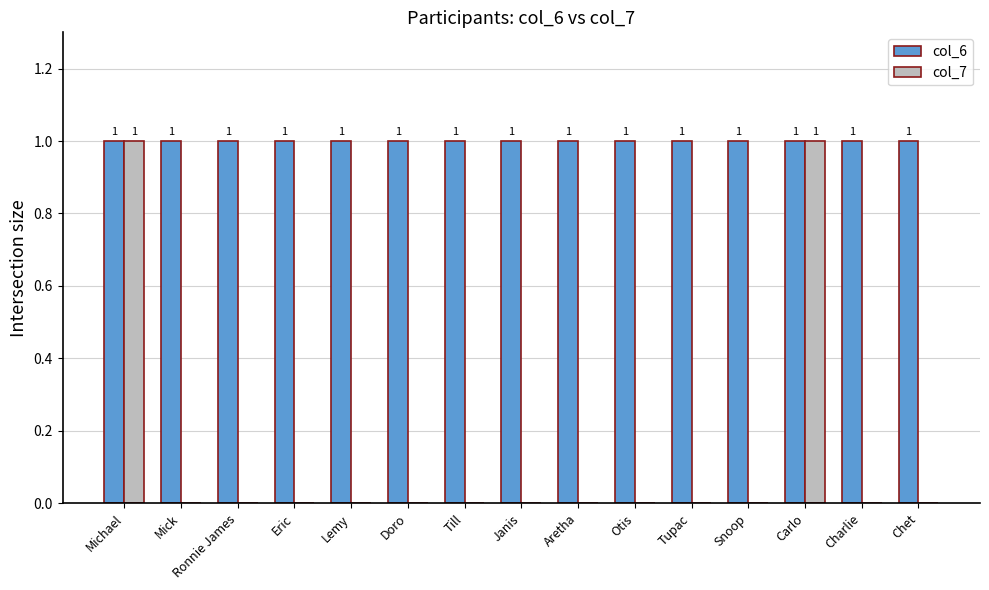

Which series changed the most between Michael and Tupac?

col_7